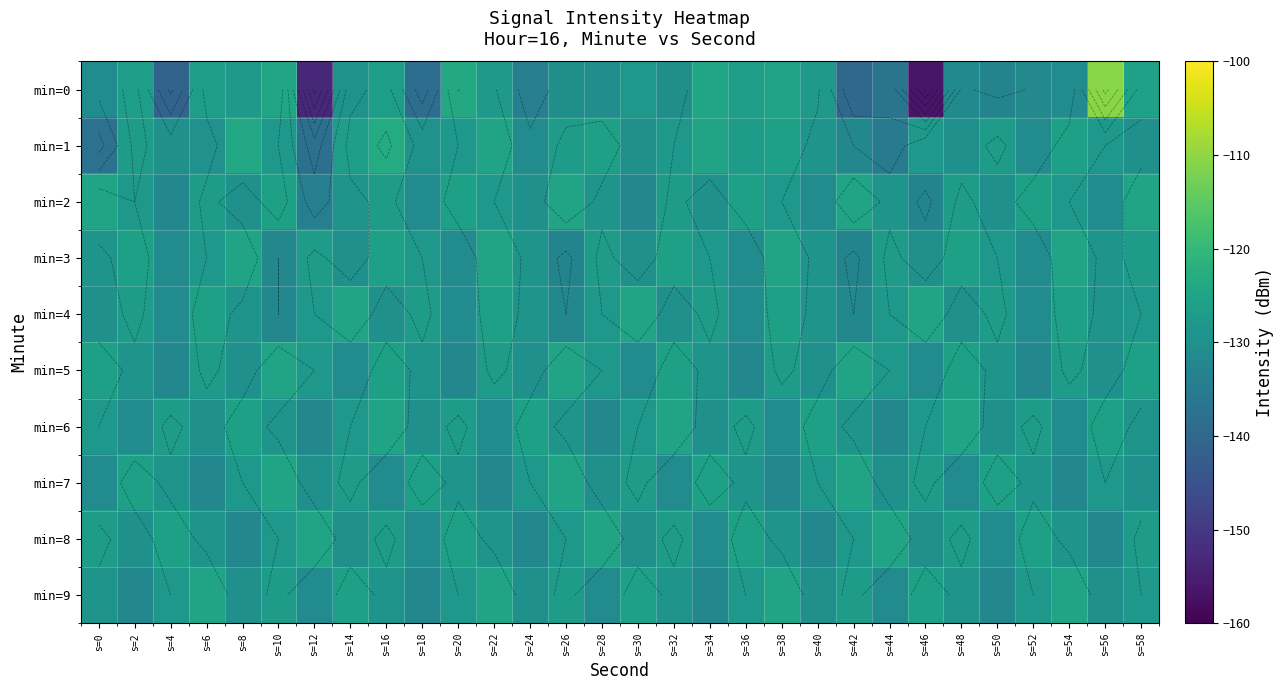

Is it true that min=8 equals -132.0 at s=8?

True